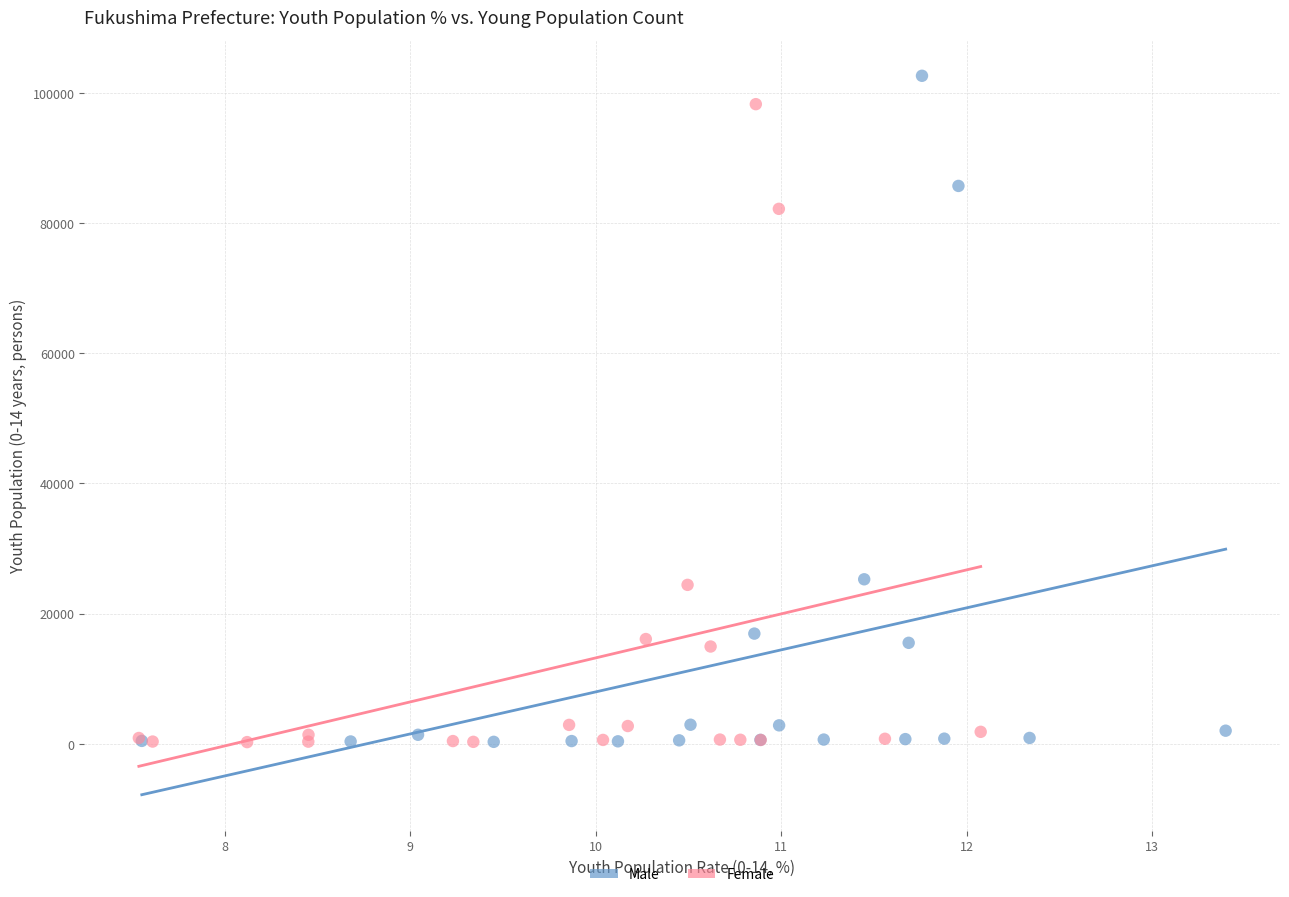

Which series has the widest spread of Y values?

Male